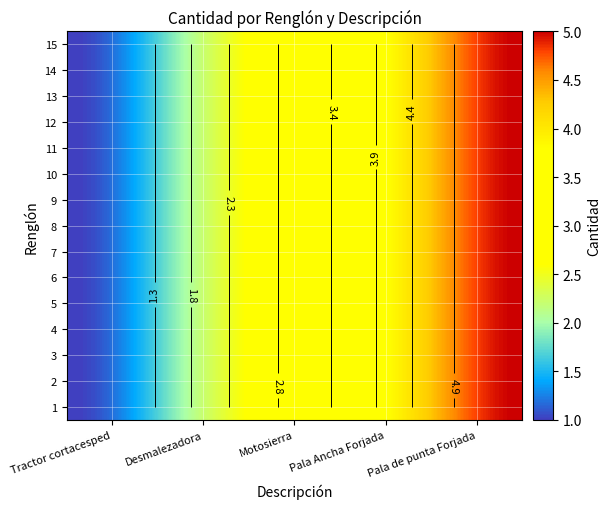

Is it true that Motosierra equals 5 at Renglón 14?

False